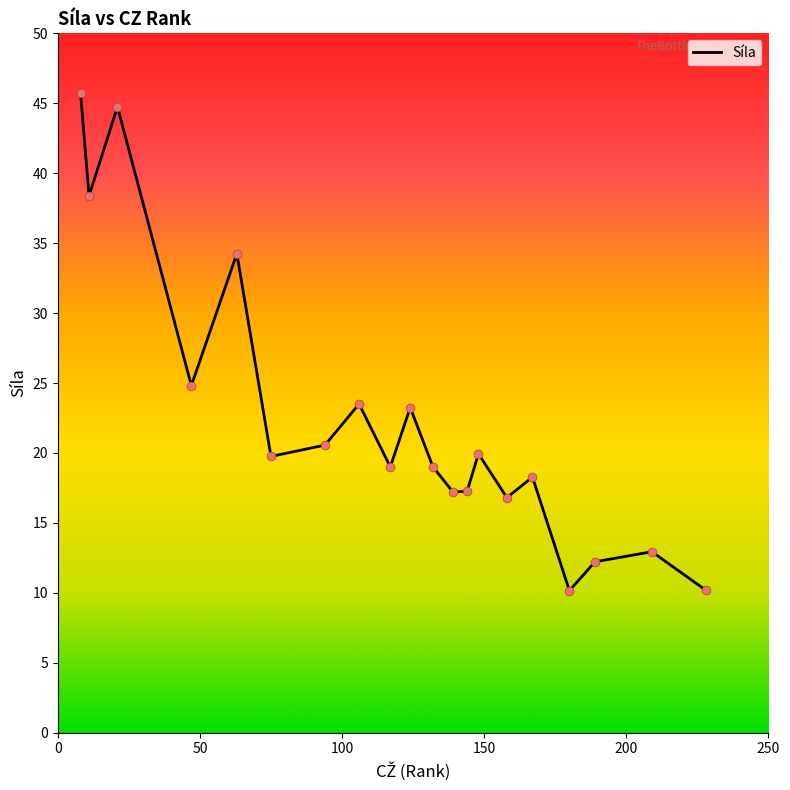

What is the difference between the maximum and minimum values?

35.6